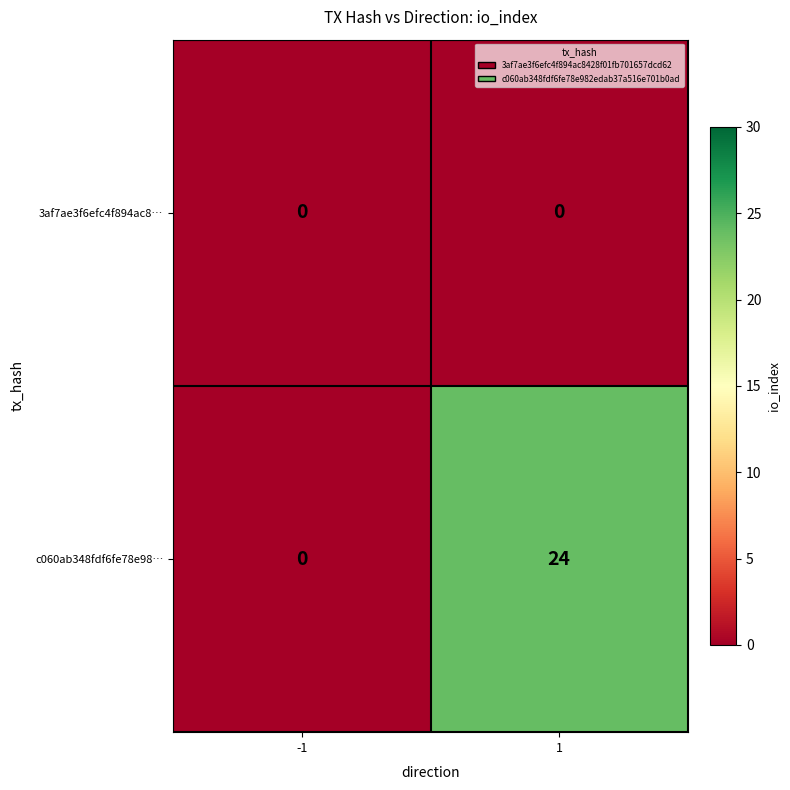

Is it true that c060ab348fdf6fe78e98… equals 13 at 1?

False